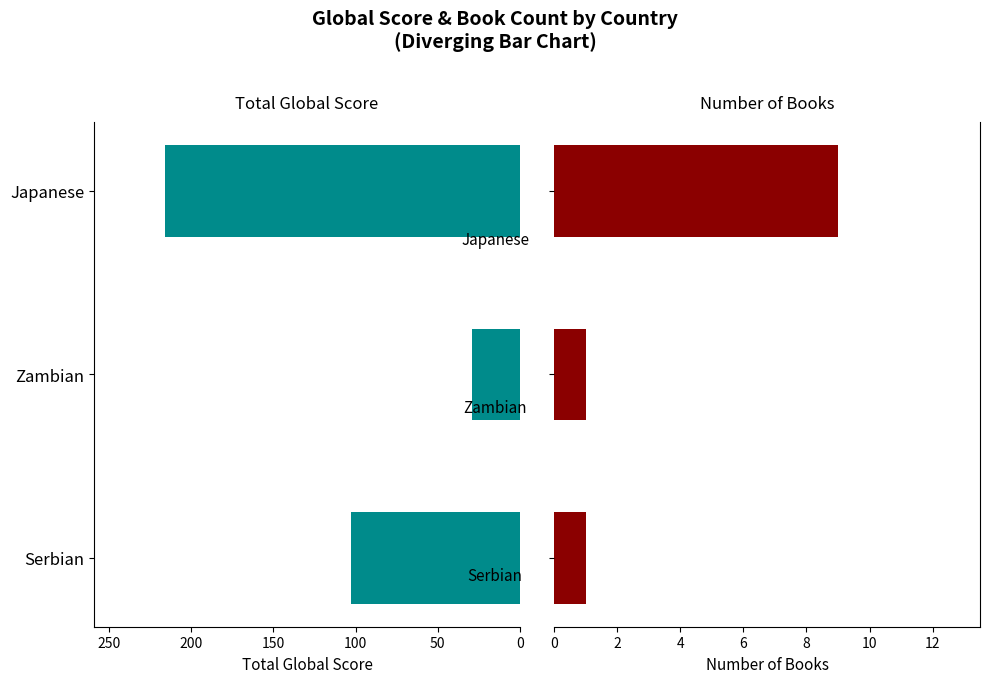

What is the sum of all Number of Books values?

11